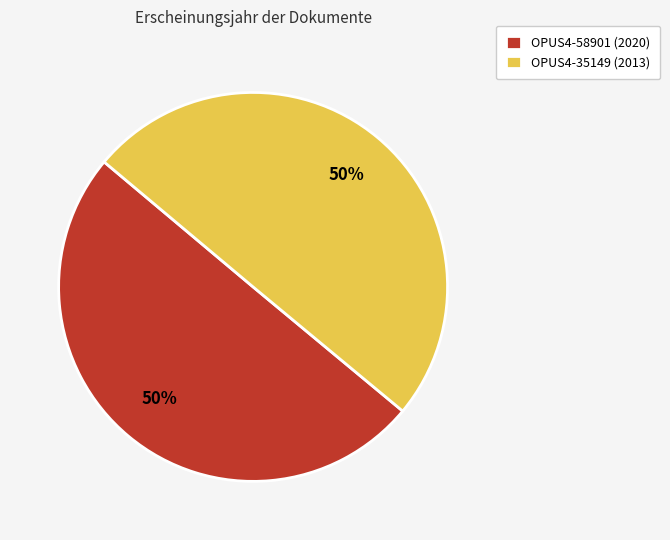

True or false: OPUS4-35149 (2013) accounts for 50% of the total.

True